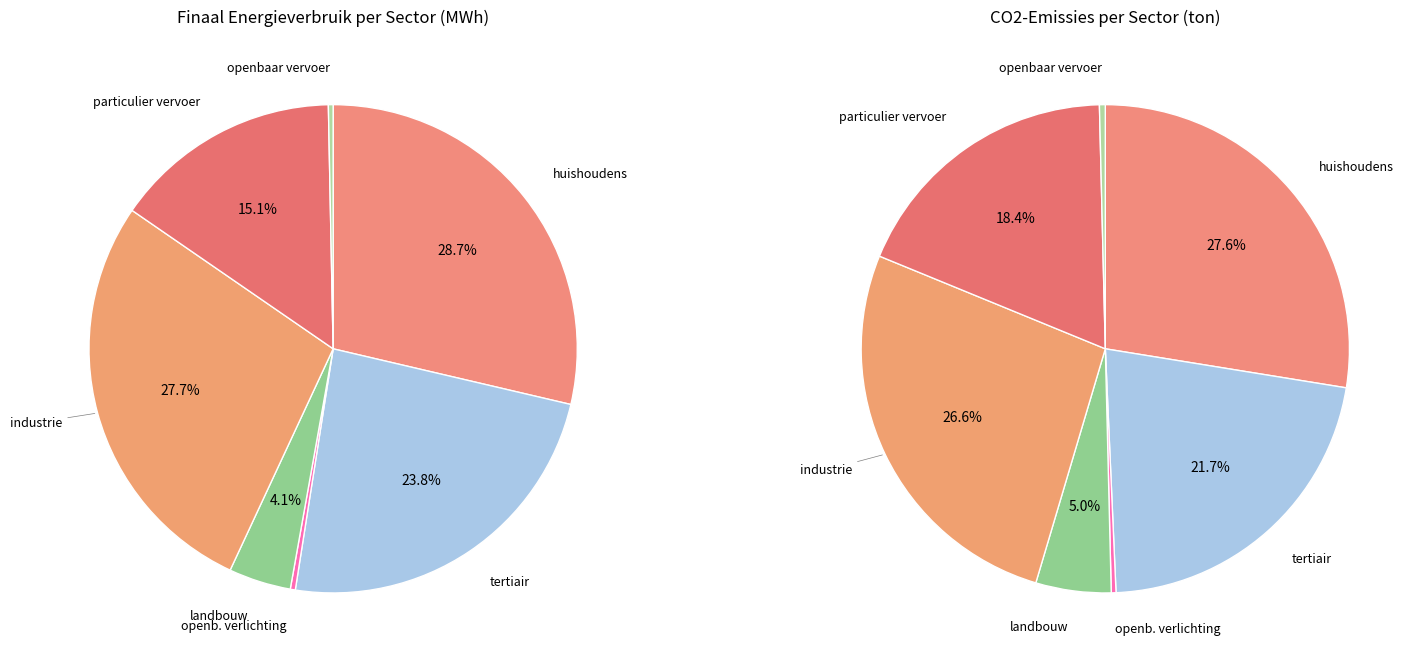

Which category has the smallest portion of the pie?

openbaar vervoer